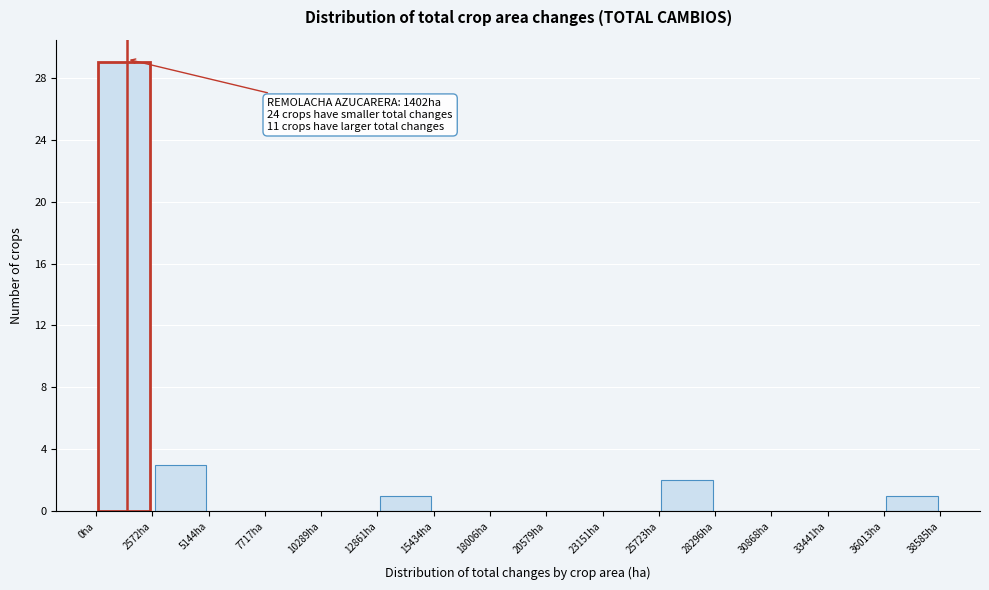

Over which range of the x-axis is the bar tallest?

0 to 2500